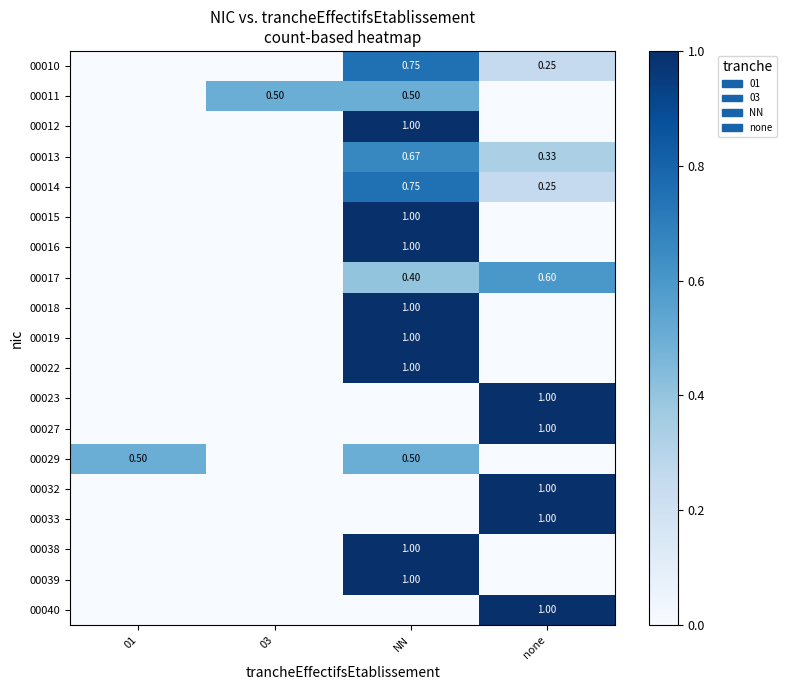

Is it true that 00013 equals 0.0 at 03?

True